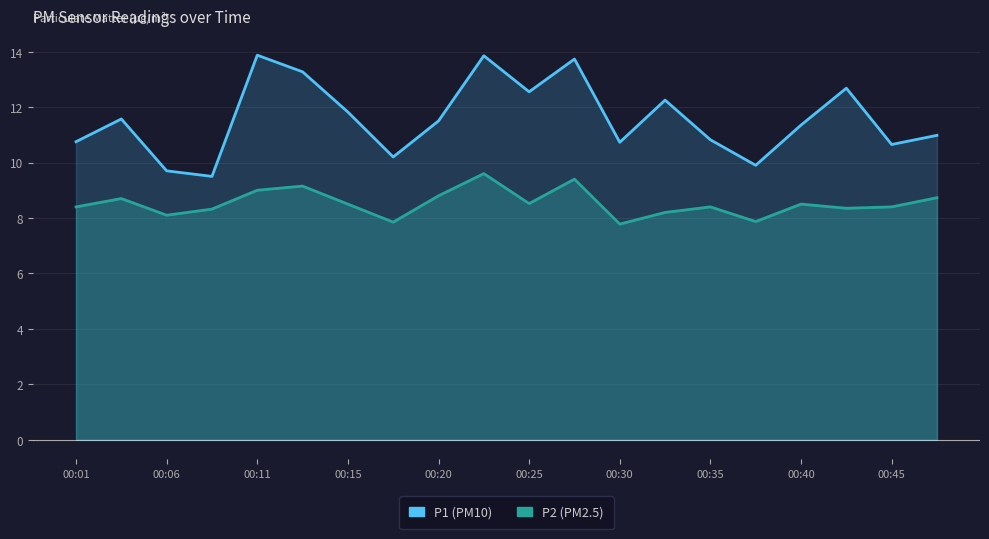

What is the maximum value shown in the chart?

13.9